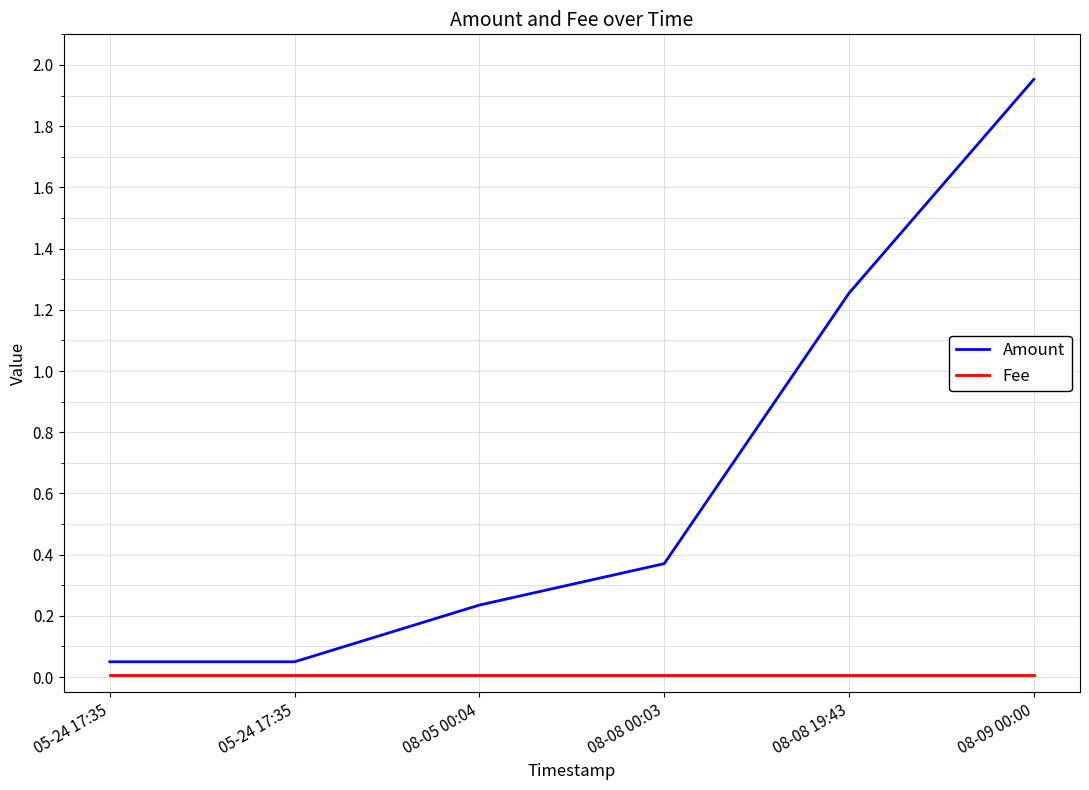

Is this an area chart (filled region under the line)?

No